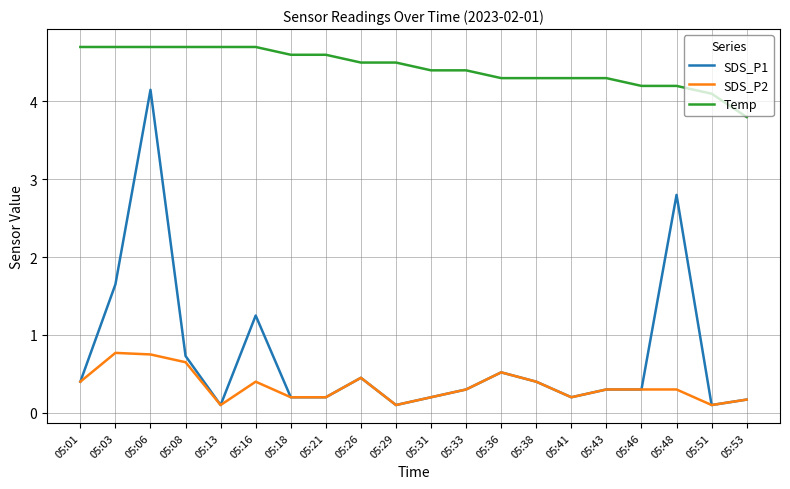

Rank the series by their maximum value, from highest to lowest.

Temp, SDS_P1, SDS_P2